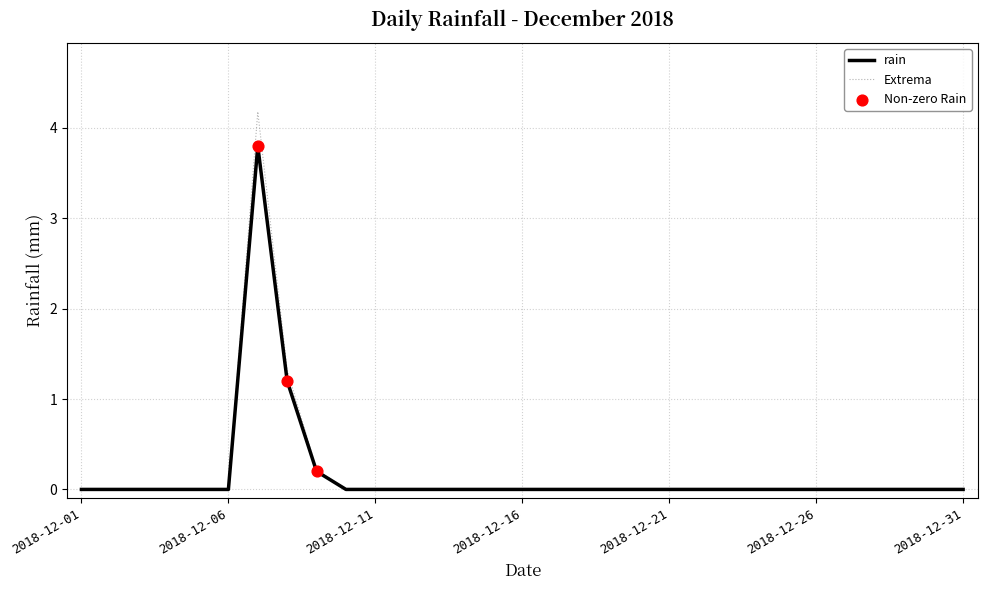

Which series has the largest range (max minus min)?

Extrema